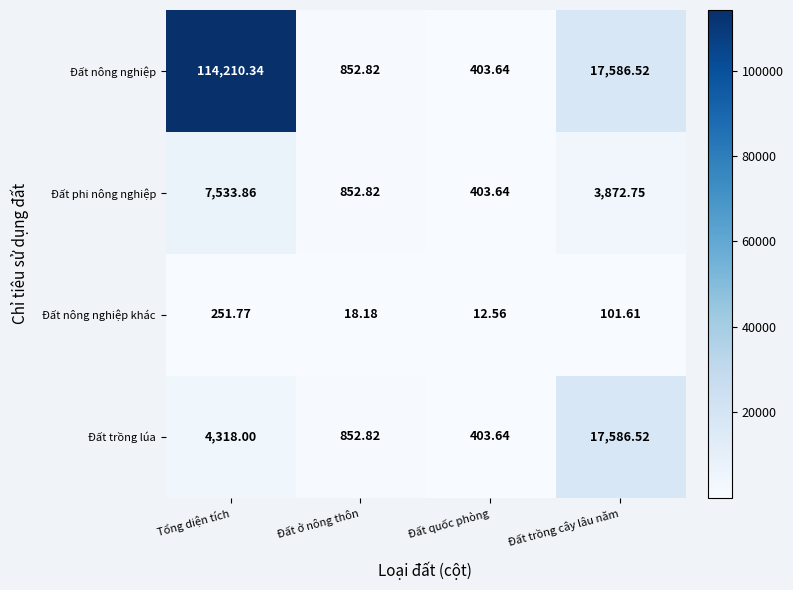

At how many categories does at least one series exceed 42164?

1